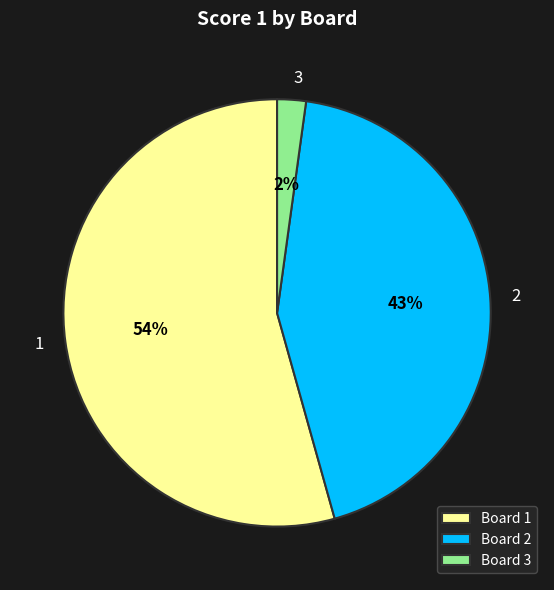

To the nearest percent, what is the combined percentage of Board 1 and Board 3?

57%